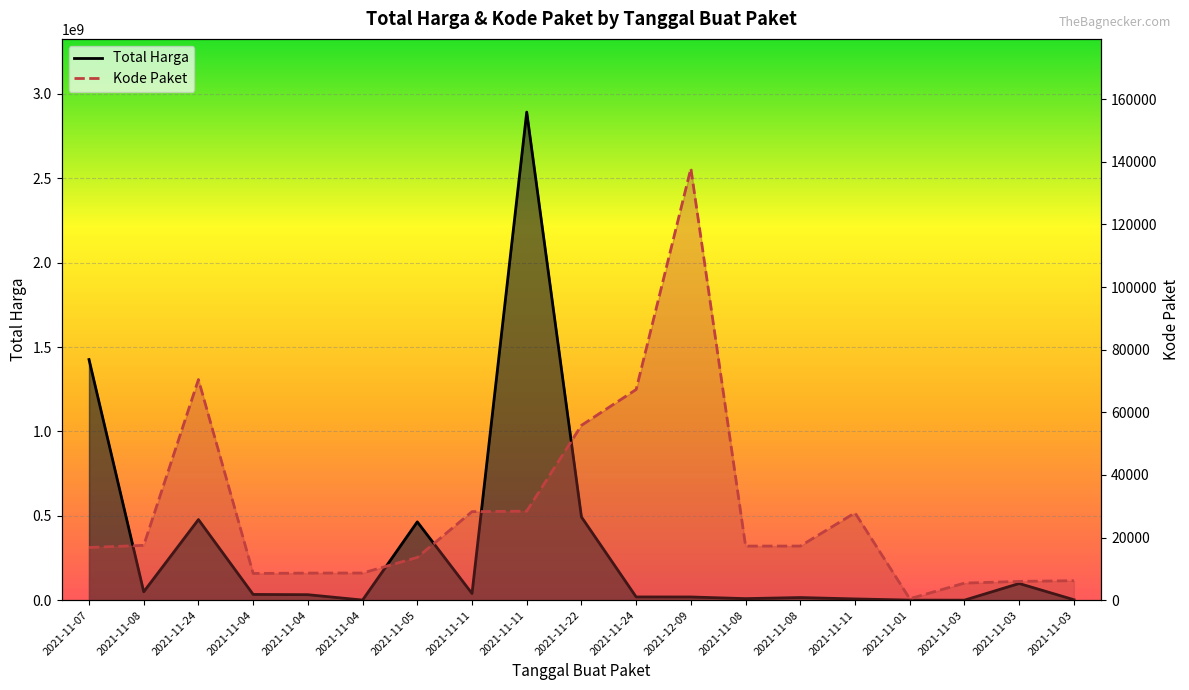

What is the label of the 14th point from the right?

2021-11-04